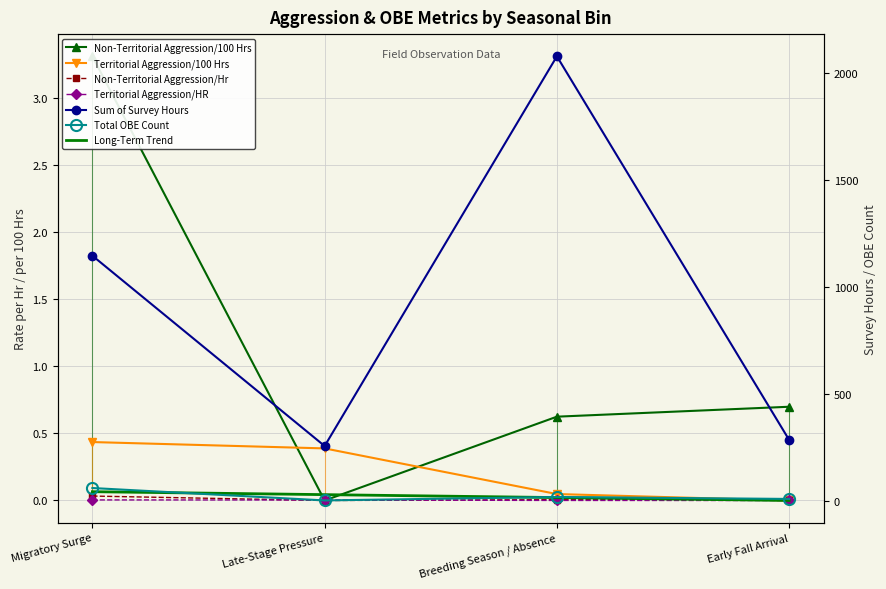

What is the total value across all series at Migratory Surge?

1211.3